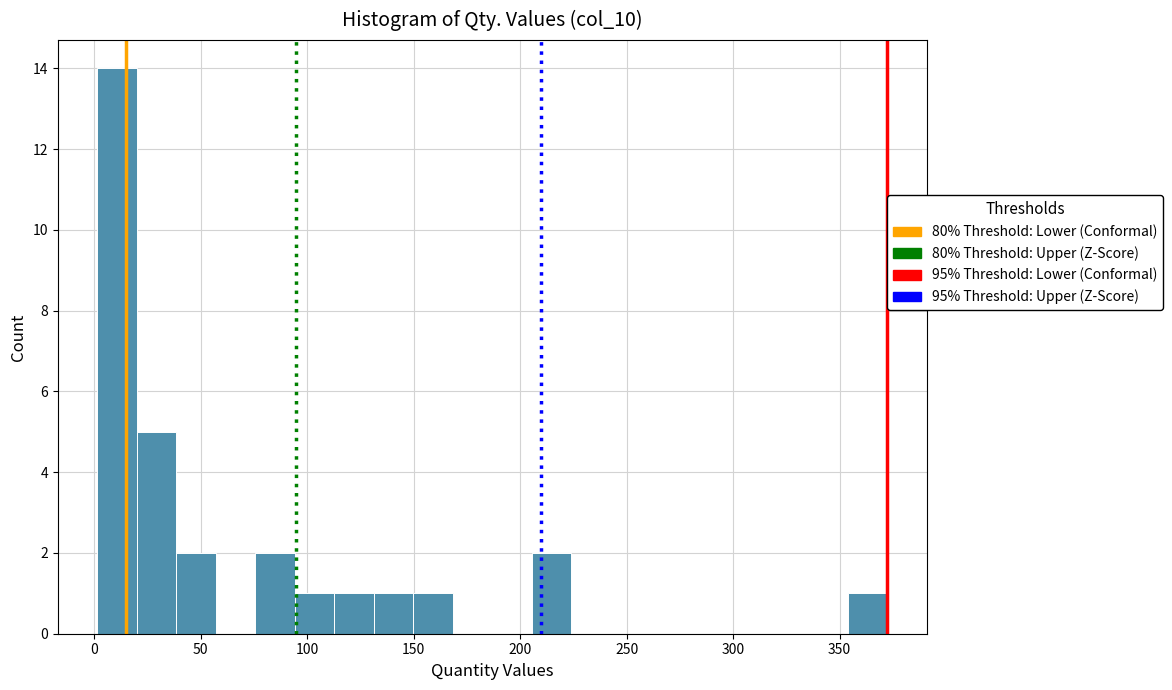

Around what value on the x-axis is the tallest bar? Give the approximate position of its centre, as read against the axis.

10